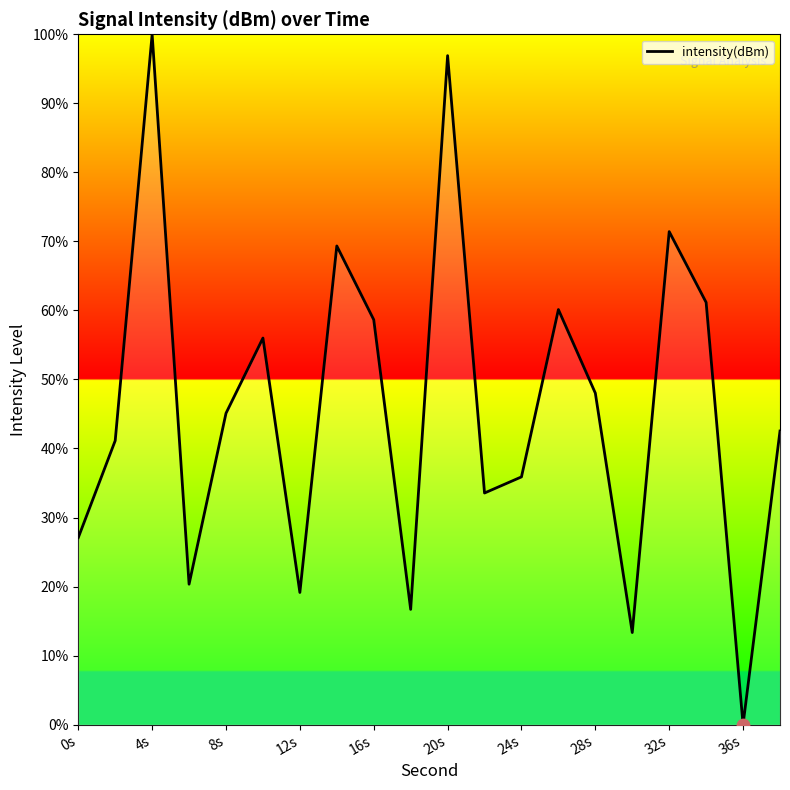

What is the difference between the maximum and minimum values?

100.0